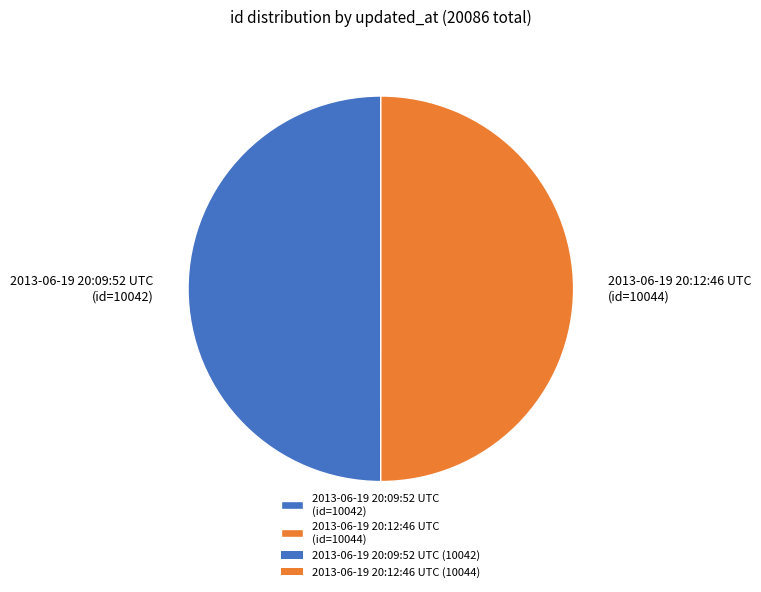

Combined, do 2013-06-19 20:12:46 UTC and 2013-06-19 20:09:52 UTC account for over 50%?

Yes